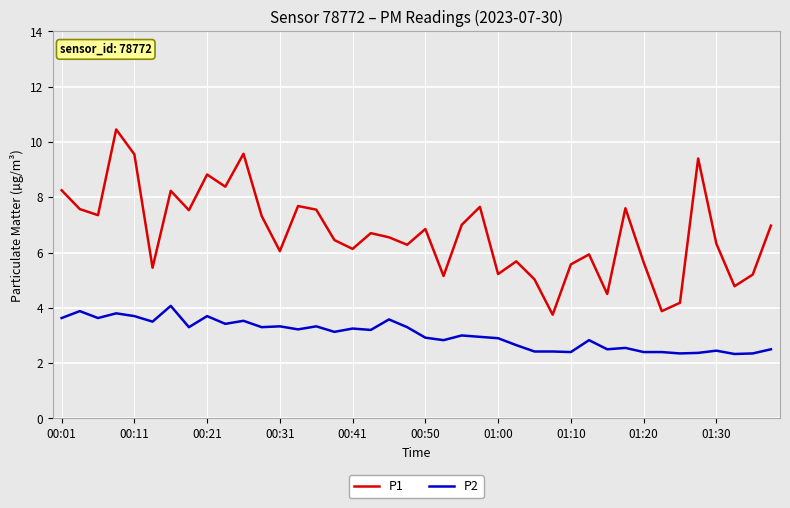

True or false: P2 and P1 cross at least once.

False